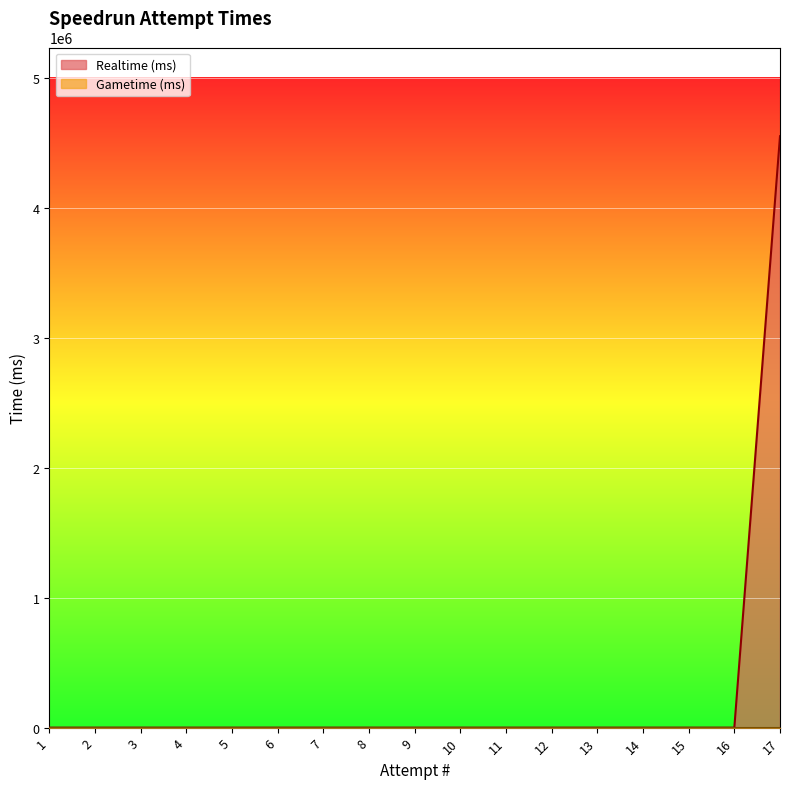

What is the sum of all values?

4551989